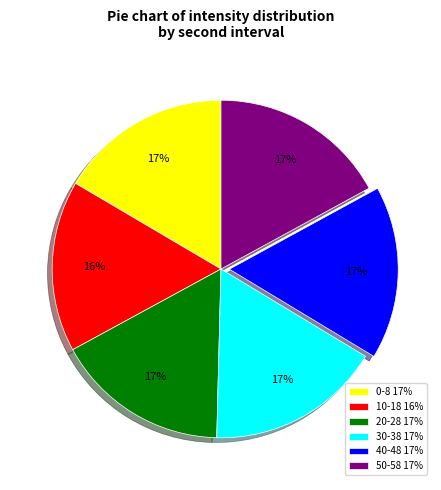

Is there a majority slice in this chart?

No